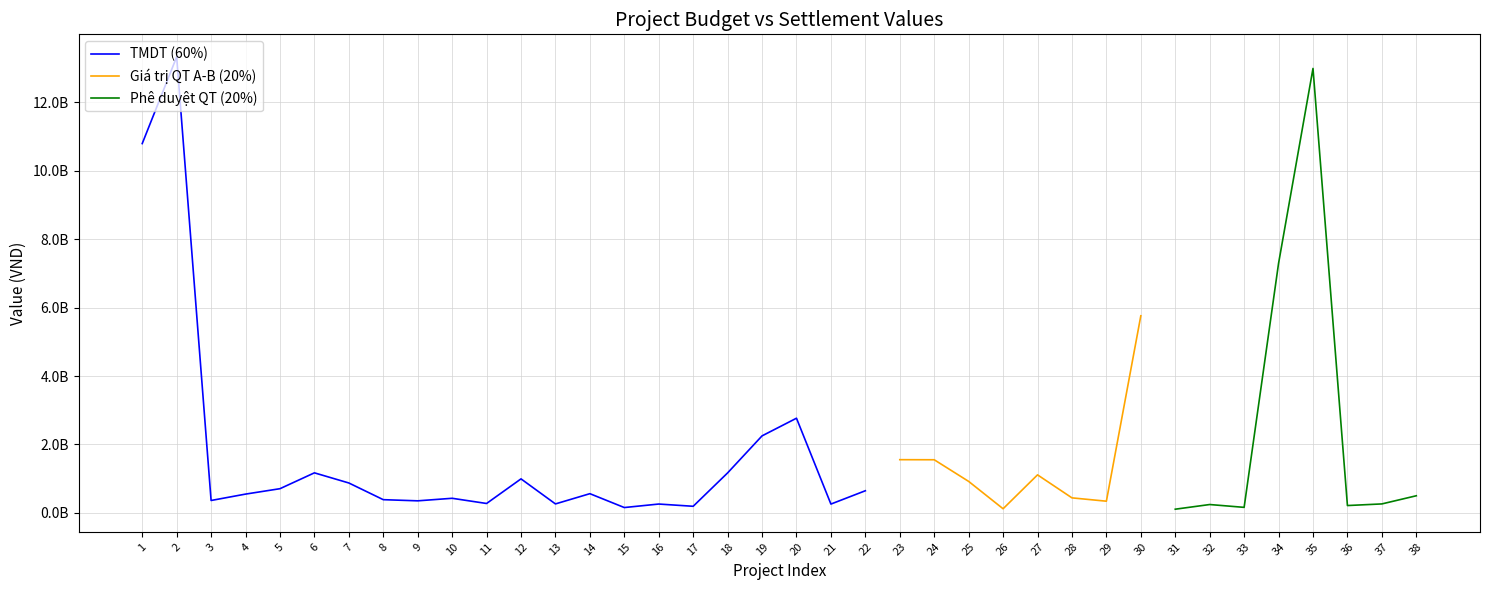

The value of Phe duyet QT at 37 is 158428539. True or false?

False